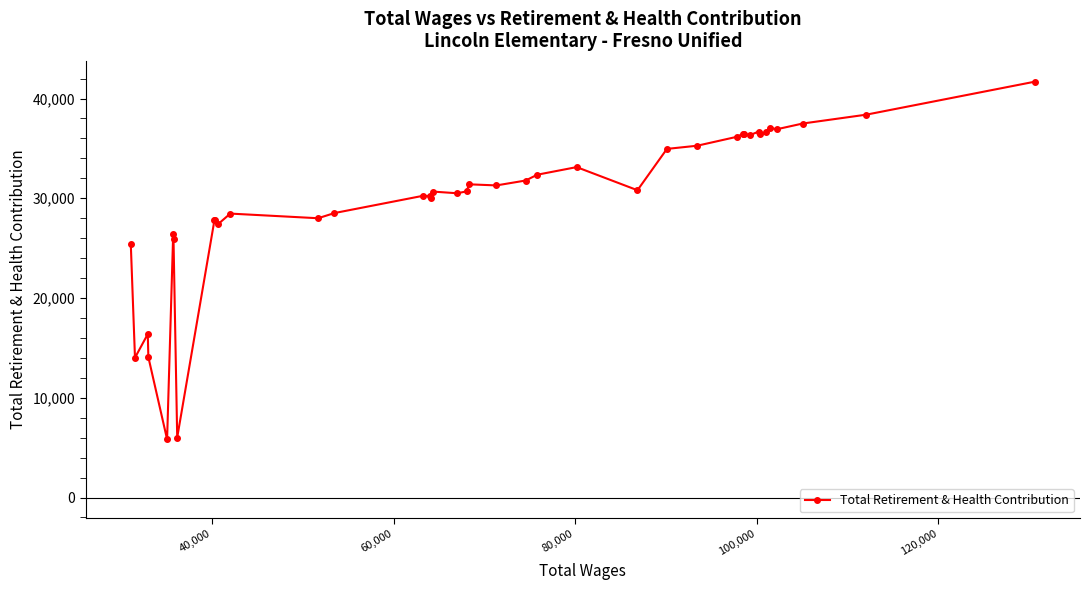

What is the sum of all values?

1192028